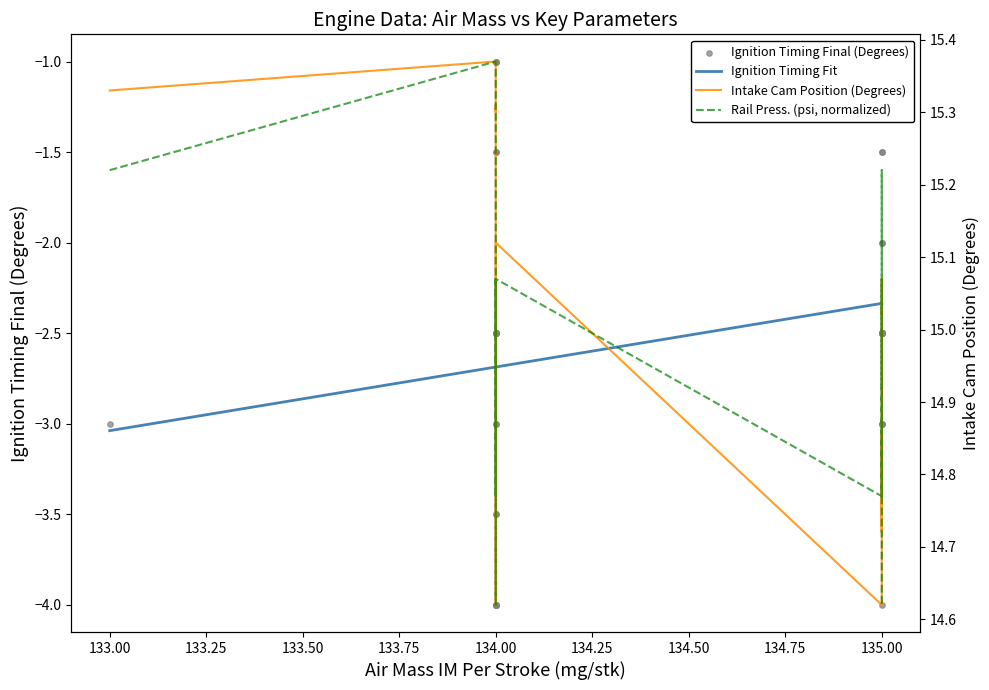

Which series contains the highest Y value?

Intake Cam Position (Degrees)